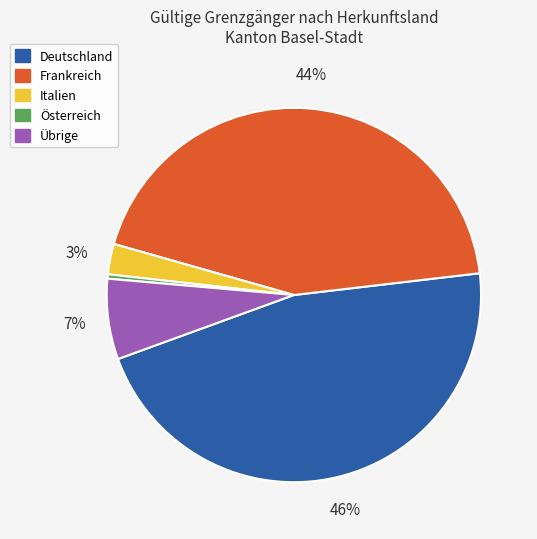

Does any single category account for the majority?

No